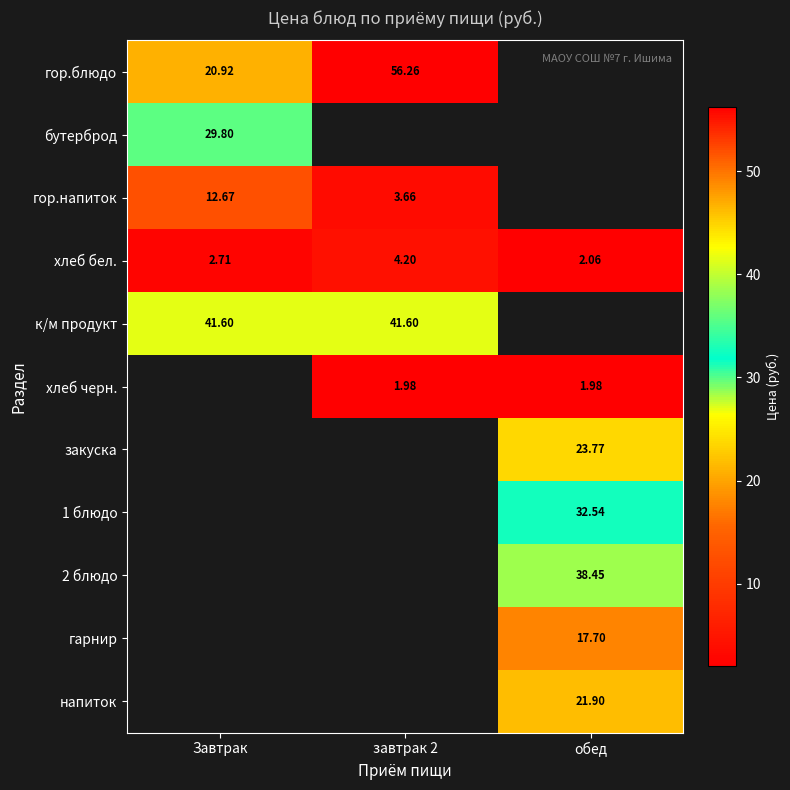

Where is гор.блюдо nearest to the value 38?

Завтрак